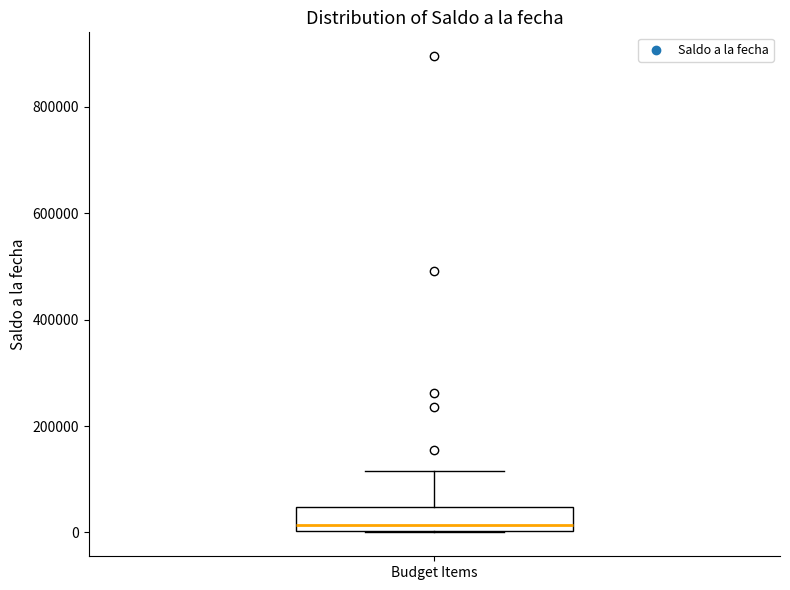

Transcribe this box plot: give where the median line is, the range the box spans, and where the two whiskers end, as read against the y-axis. The values are not printed on the chart, so give them approximately, as read against the axis.

median 20000, box 0 to 40000, whiskers 0 to 120000